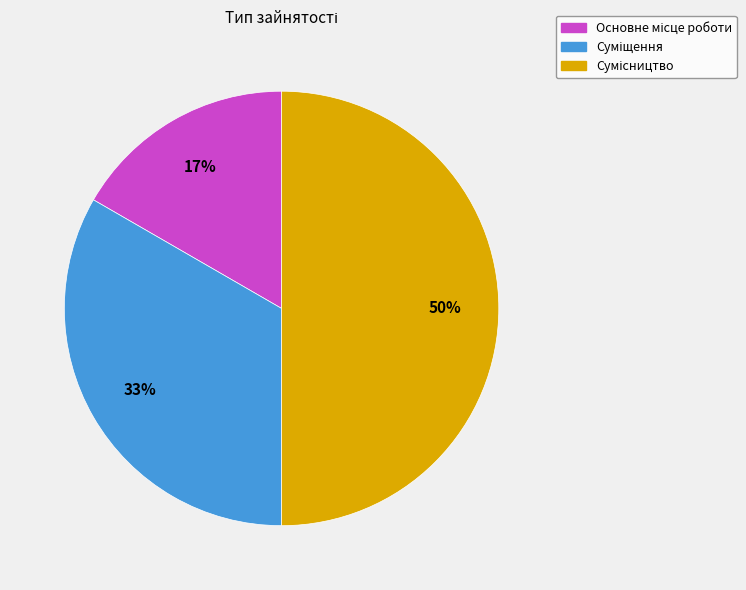

To the nearest percent, what is the difference between the largest and smallest slice percentages?

33%